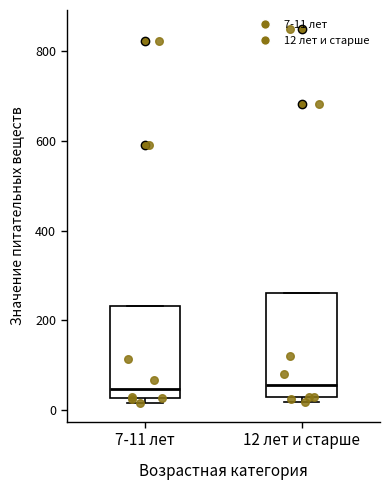

Reading left to right, read every box against the y-axis: the position of its median line, the range the box covers, and the ends of its whiskers. The values are not printed on the chart, so give them approximately, as read against the axis.

7-11 лет: median 40, box 20 to 240, whiskers 20 (just below the box's lower edge) to 240
12 лет и старше: median 60, box 20 to 260, whiskers 20 (just below the box's lower edge) to 260